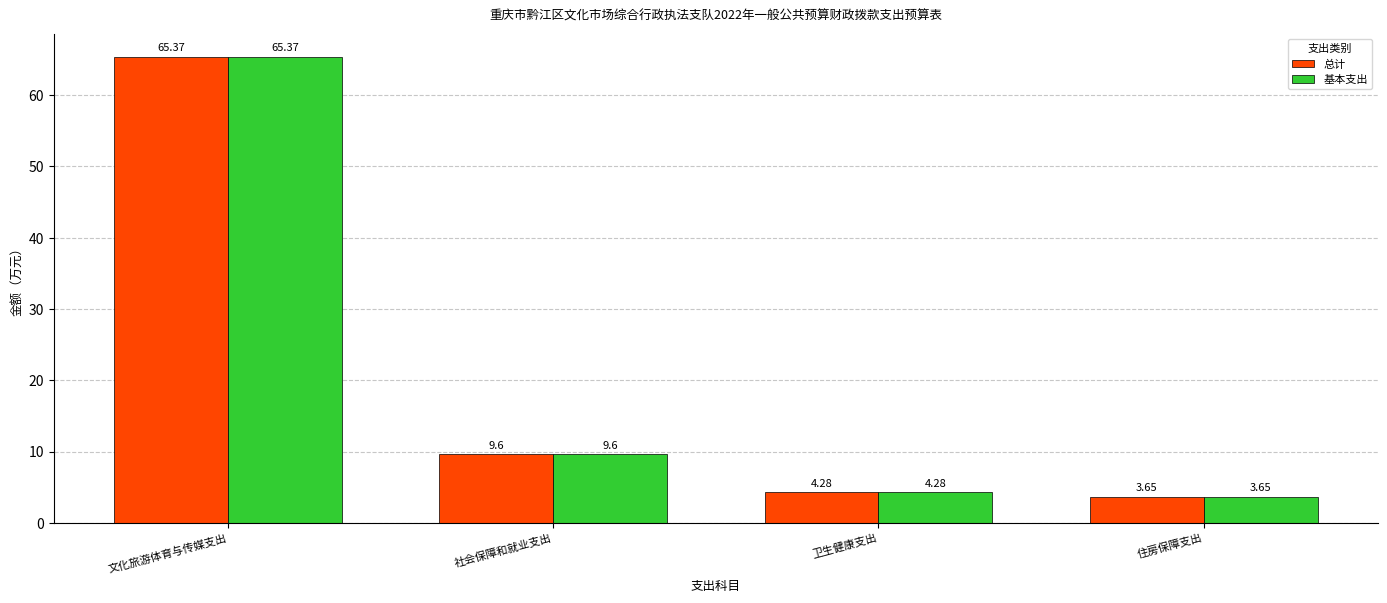

At which label does 基本支出 first exceed 9?

文化旅游体育与传媒支出